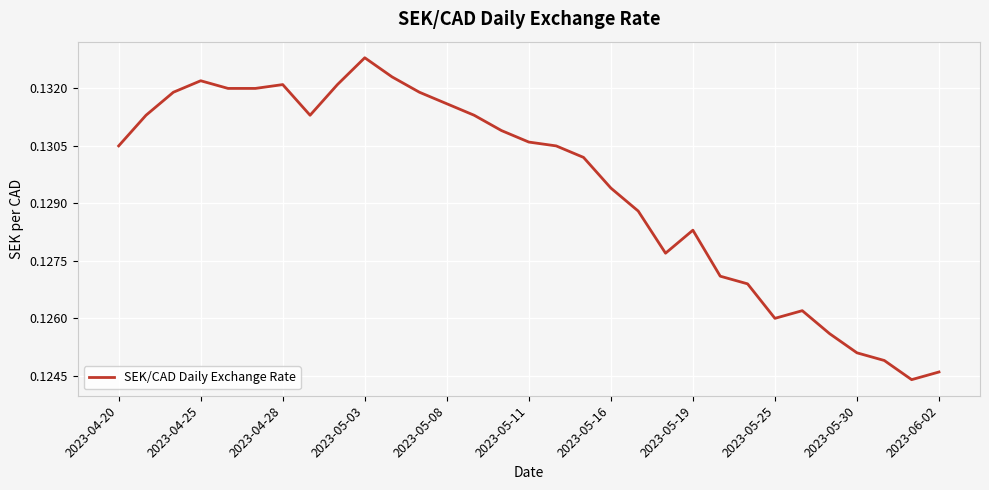

Does the chart display data point markers on the line(s)?

No